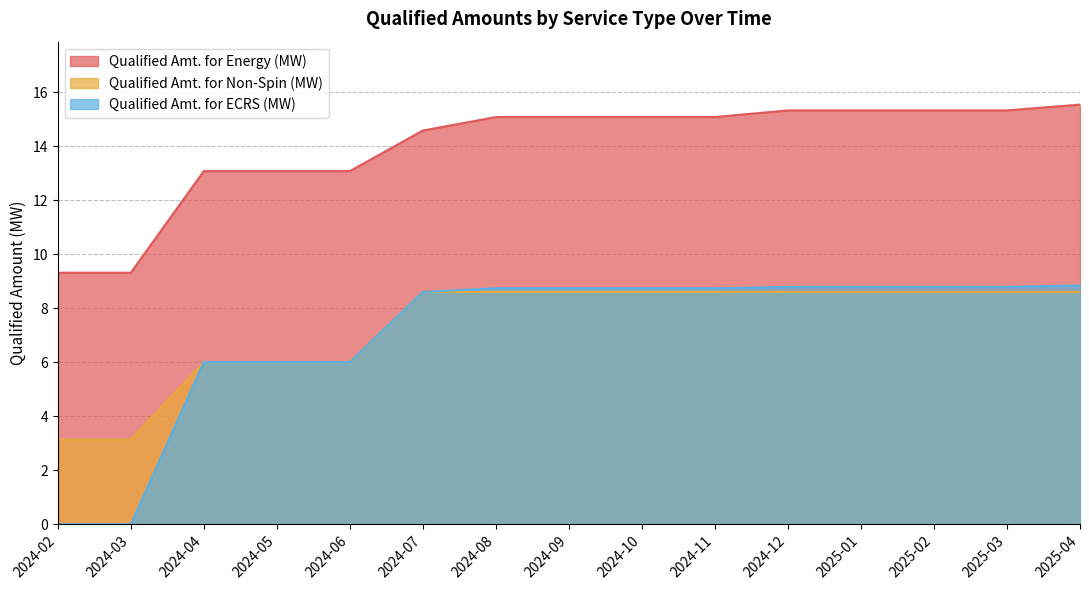

What are all the series names shown in the legend?

Qualified Amt. for Energy (MW), Qualified Amt. for Non-Spin (MW), Qualified Amt. for ECRS (MW)